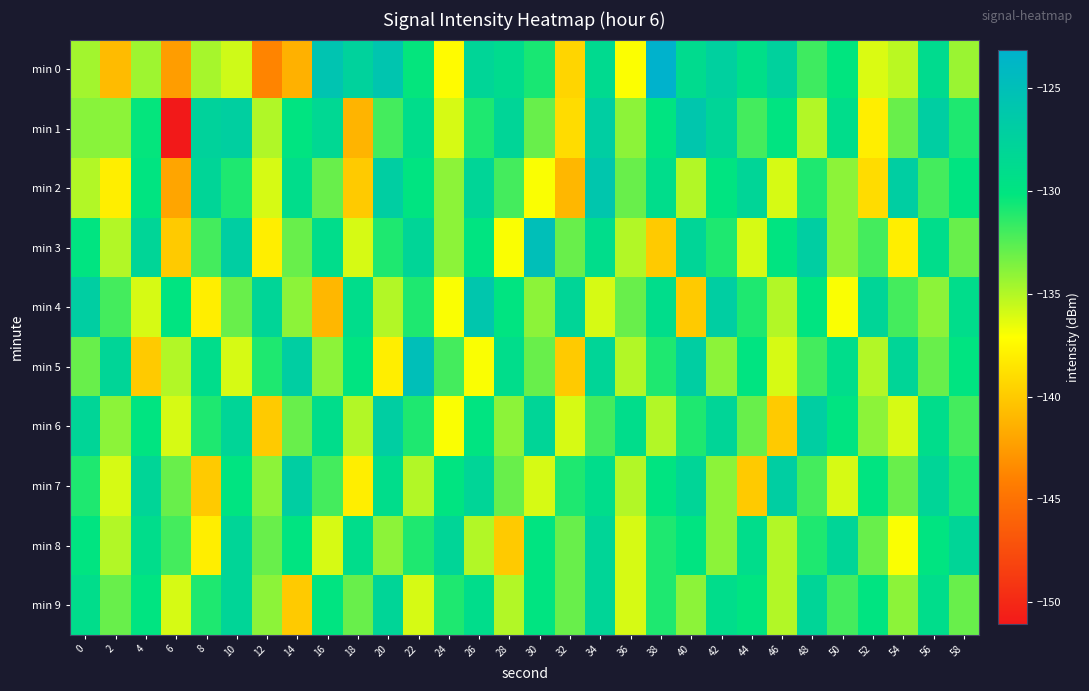

What is the smallest value displayed?

-151.1